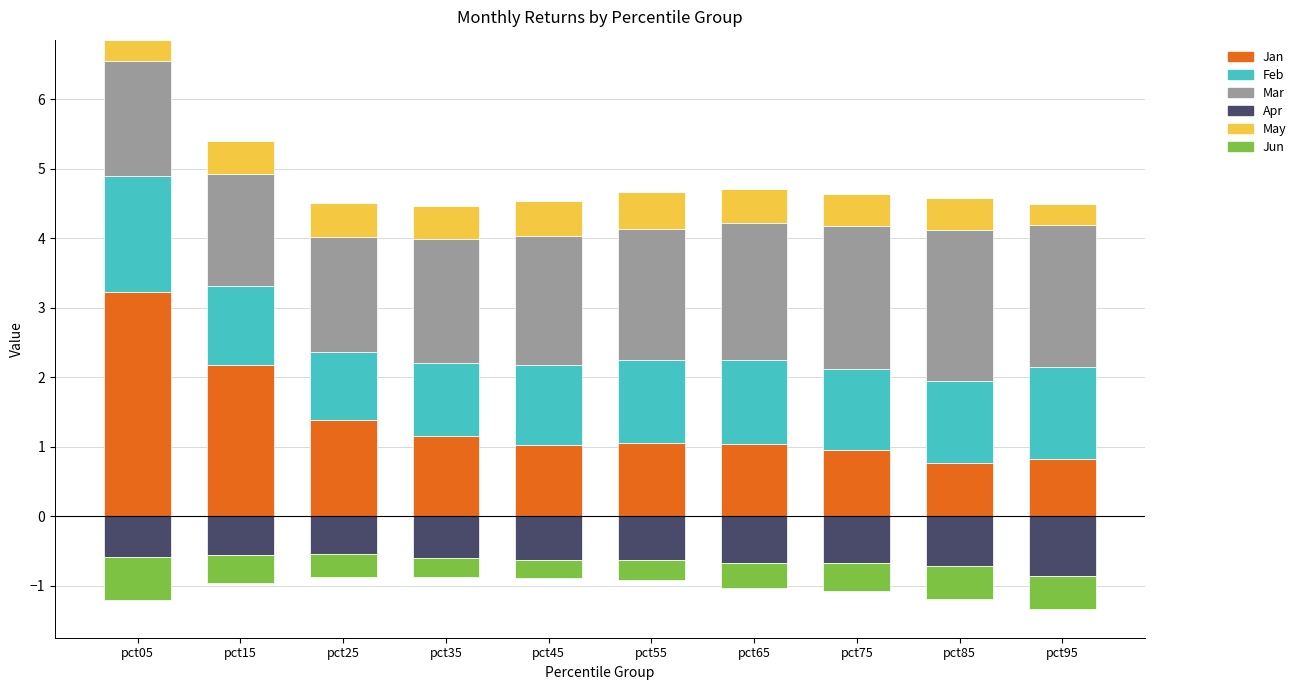

Which has a higher value, pct35 or pct75?

pct35